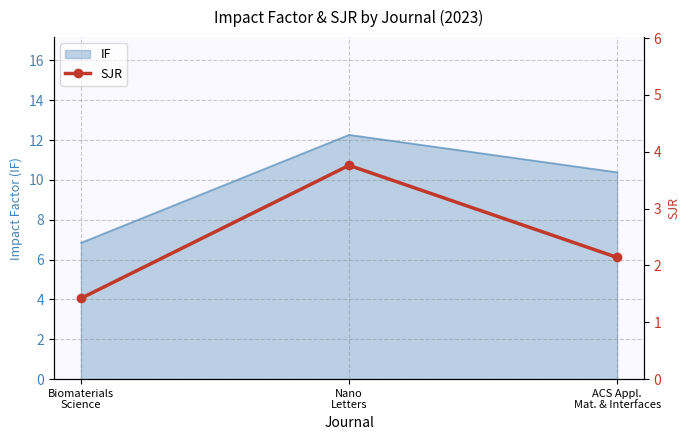

Where is the data nearest to the value 2?

ACS Appl.
Mat. & Interfaces